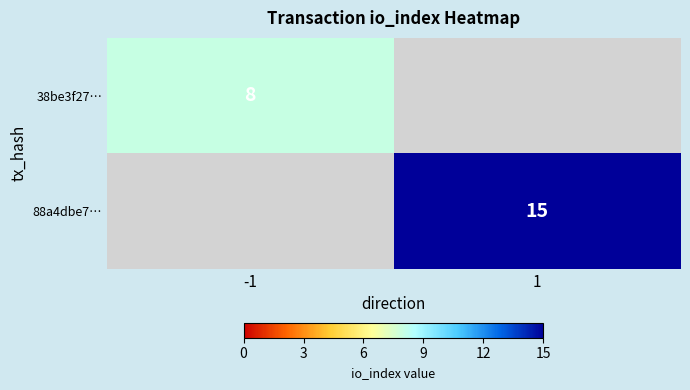

True or false: 38be3f27… has a value of 8 at -1.

True